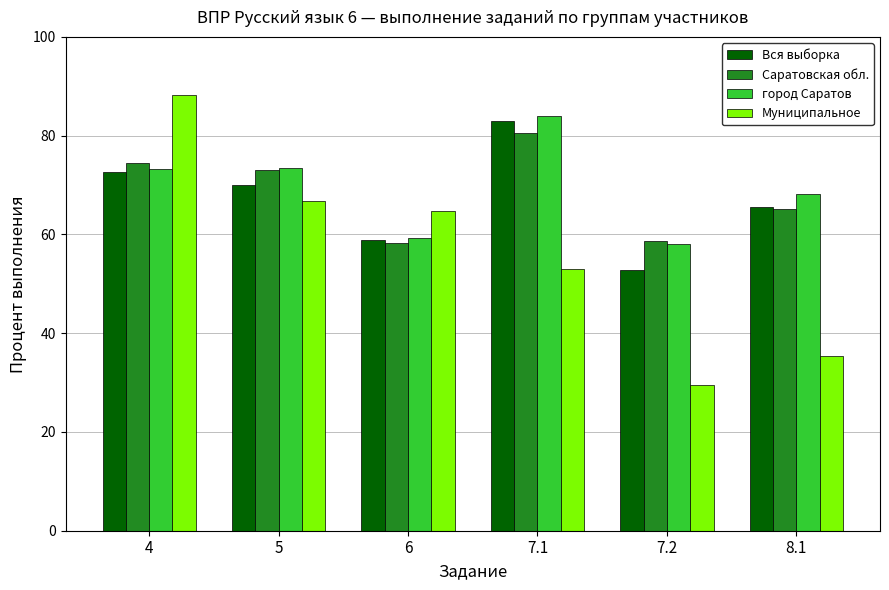

True or false: Саратовская обл. has a value of 23.9 at 5.

False